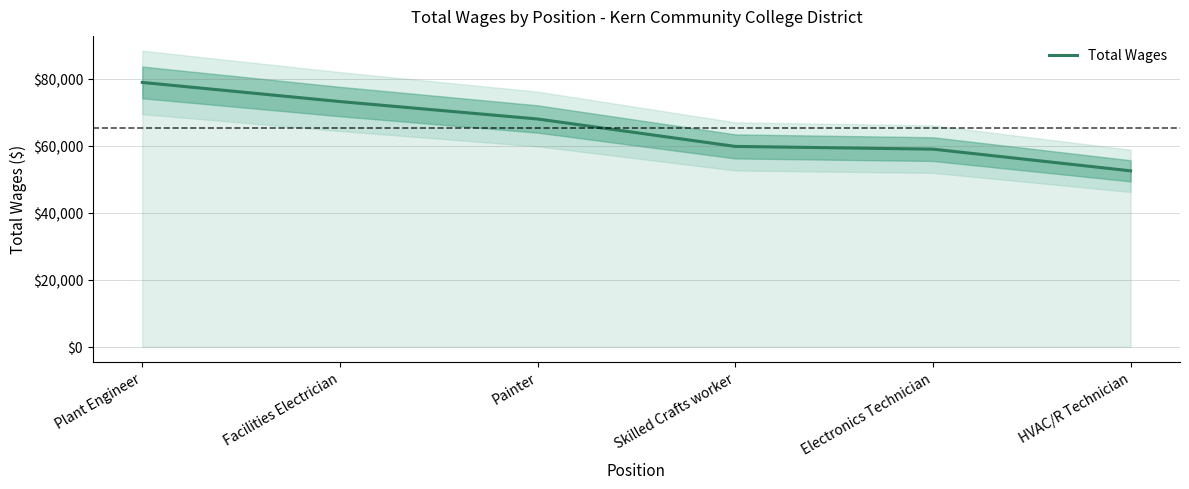

What is the difference between the maximum and second lowest values?

19892.5